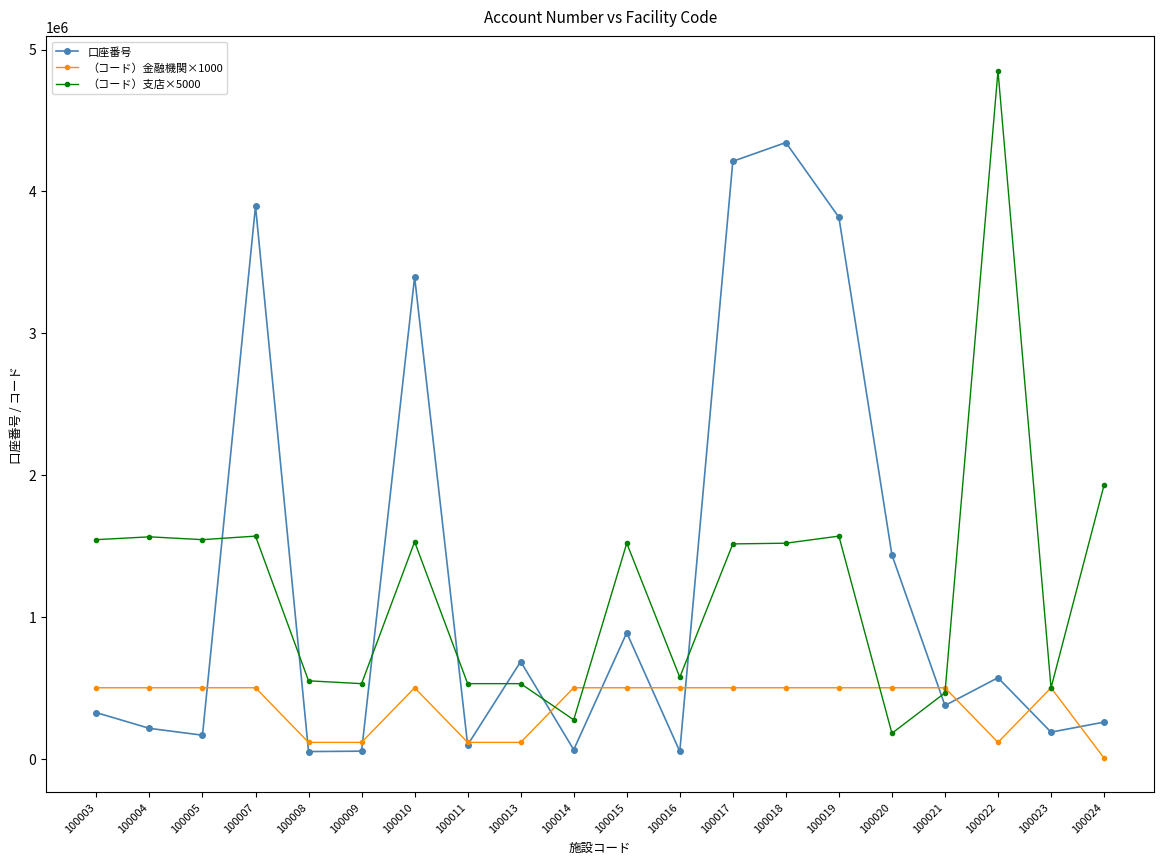

In 口座番号, how many points are higher than both neighbors (excluding endpoints)?

6